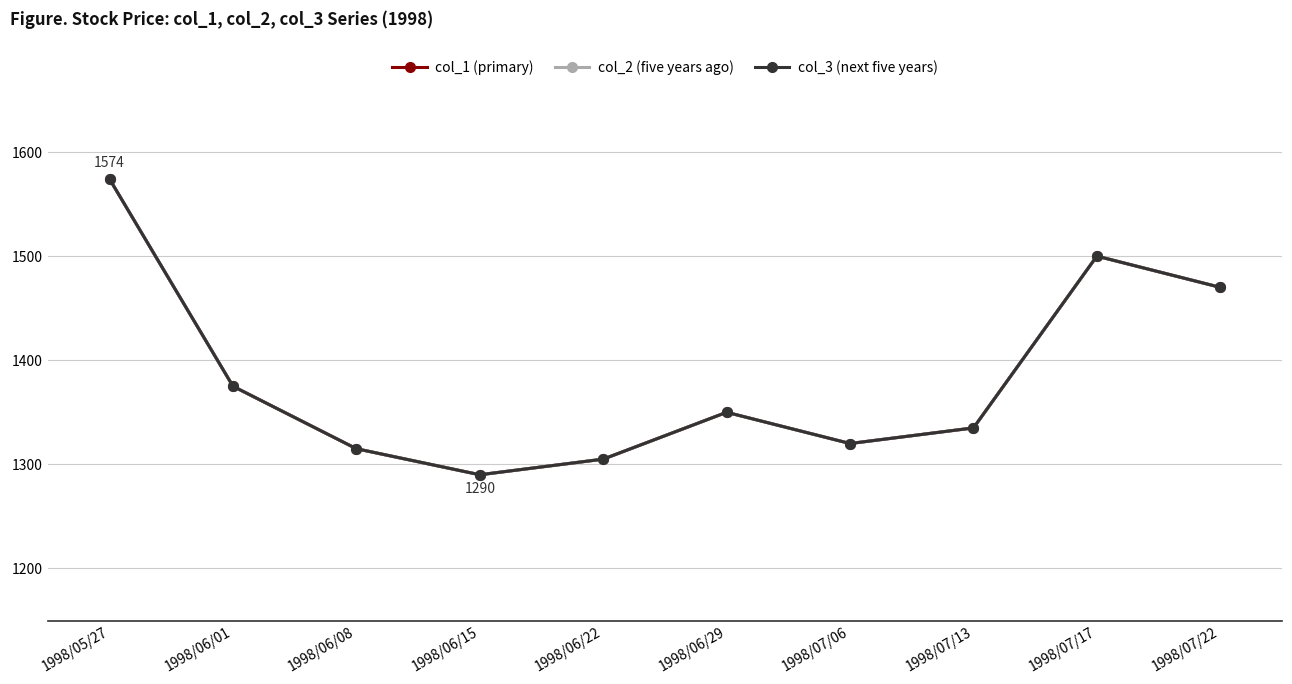

Does the chart have visible grid lines?

Yes